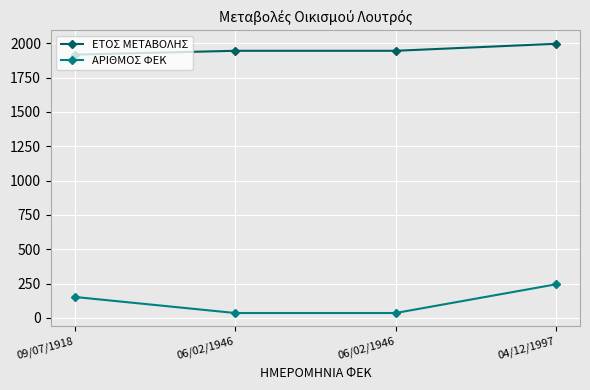

What is the total value across all series at 06/02/1946?

1981